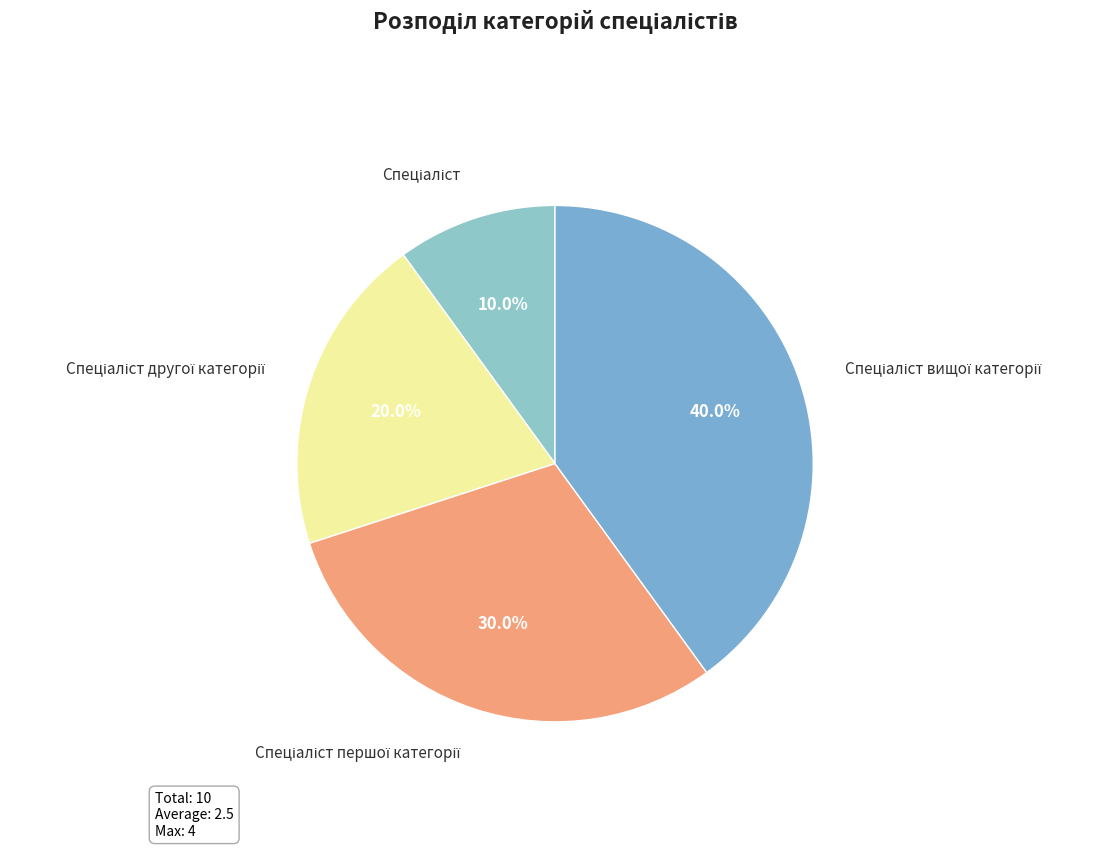

Does any single category account for the majority?

No